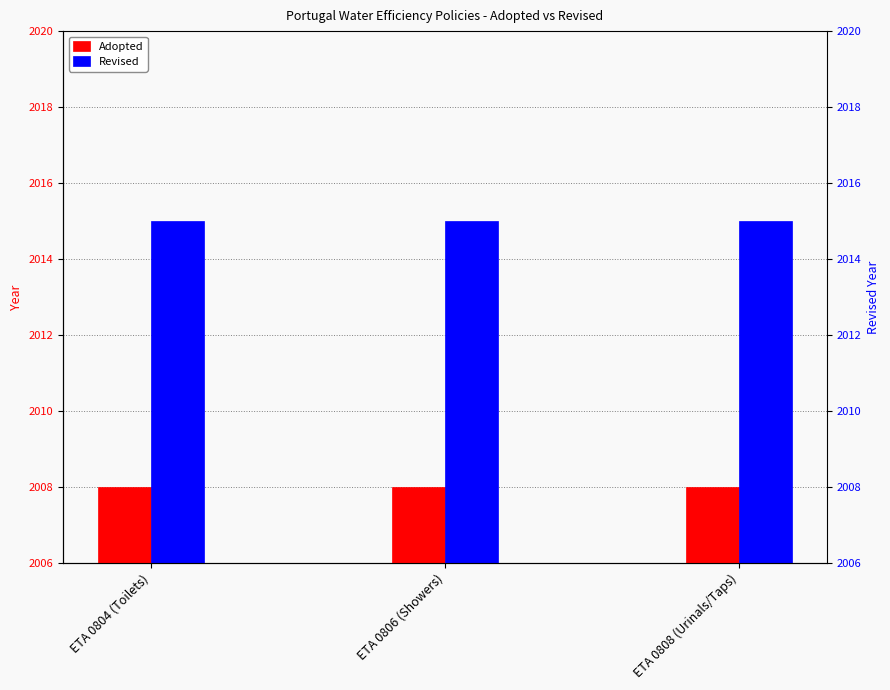

What is the highest value of the Adopted series?

2008